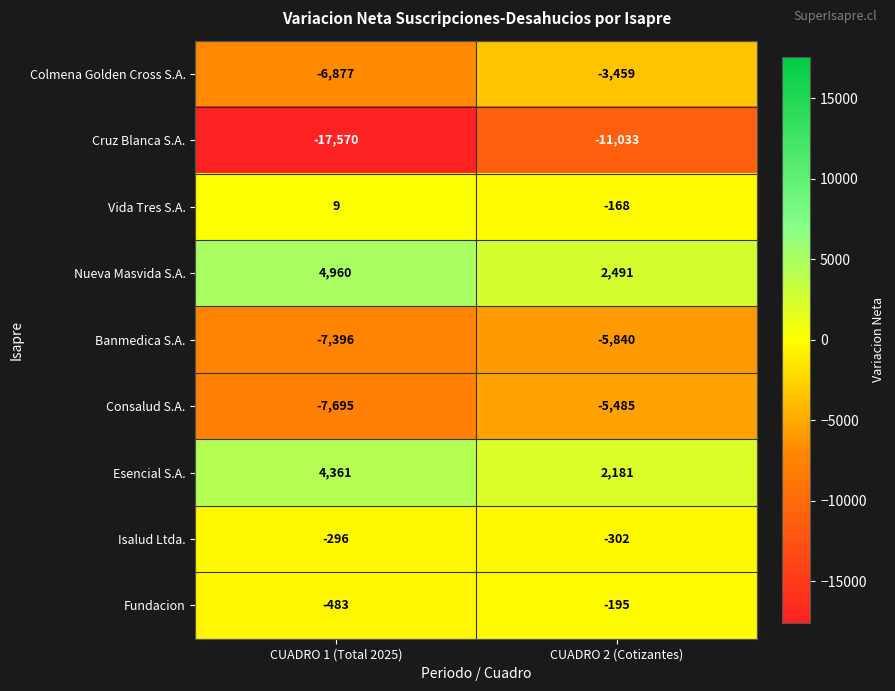

List the series in order of their peak value, highest first.

Nueva Masvida S.A., Esencial S.A., Vida Tres S.A., Fundacion, Isalud Ltda., Colmena Golden Cross S.A., Consalud S.A., Banmedica S.A., Cruz Blanca S.A.